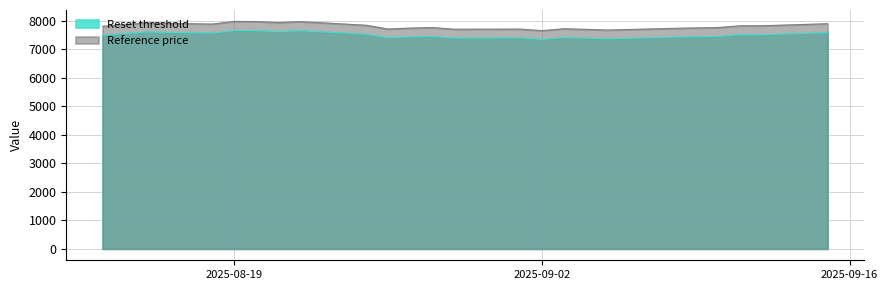

Which series has the widest spread of values?

Reference price